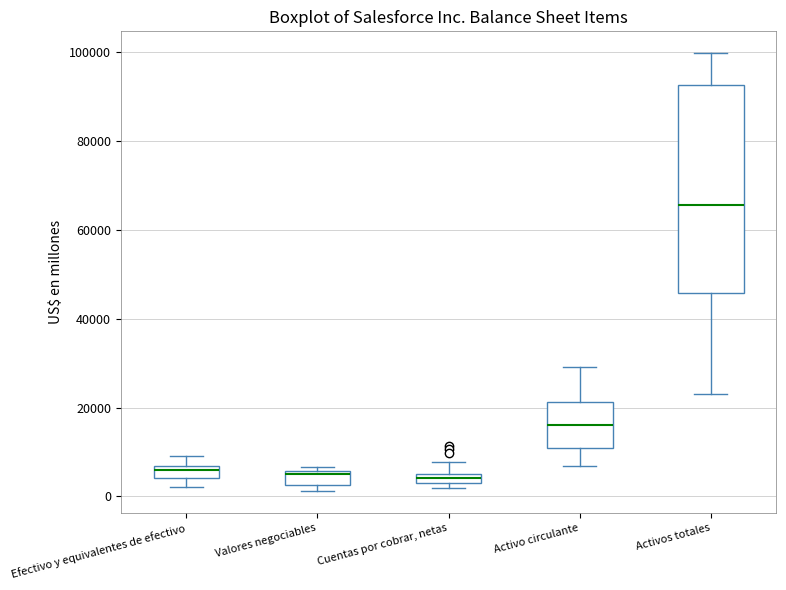

Which box is the tallest, from its lower edge to its upper edge?

Activos totales